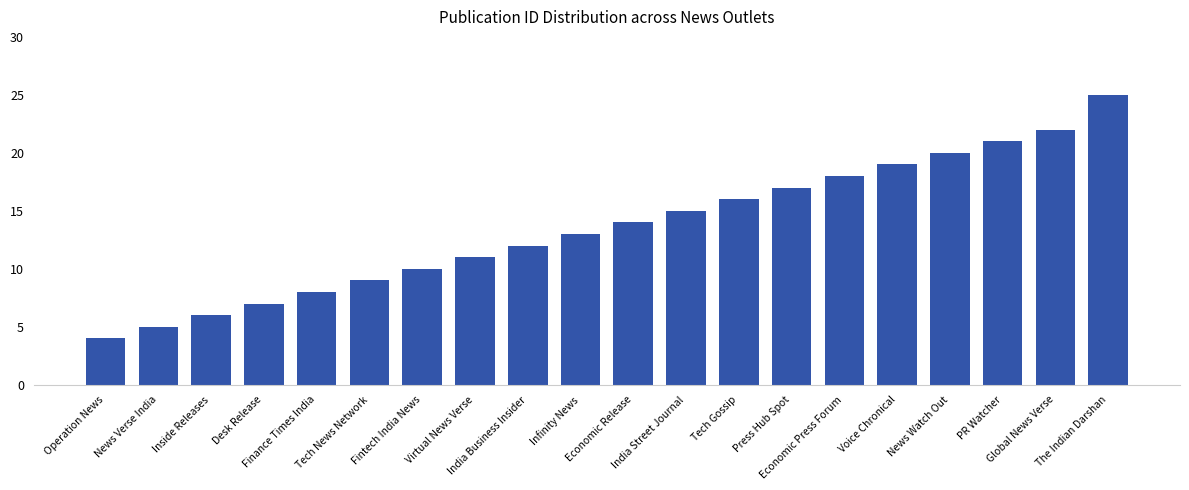

Are the bars grouped side by side (vs. stacked)?

No